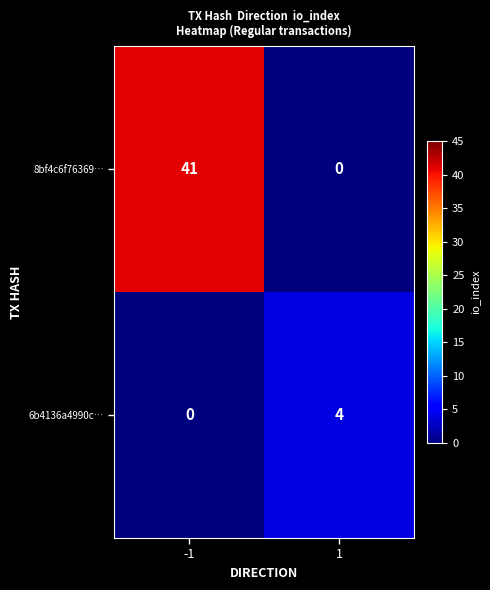

Between -1 and 1, which series saw the biggest shift?

8bf4c6f76369…